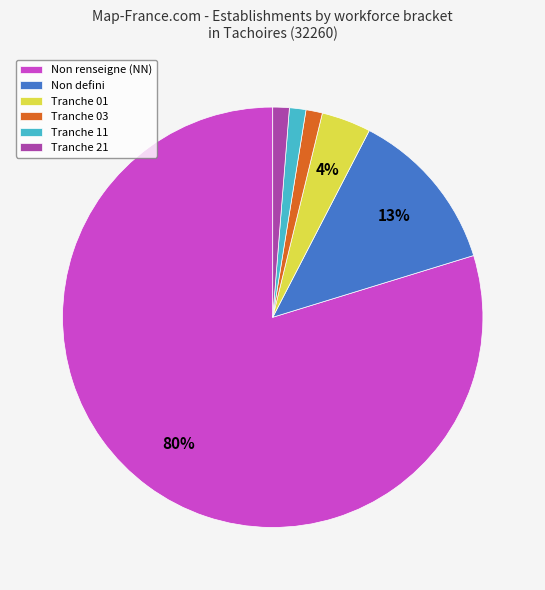

How many slices are in this pie chart?

6